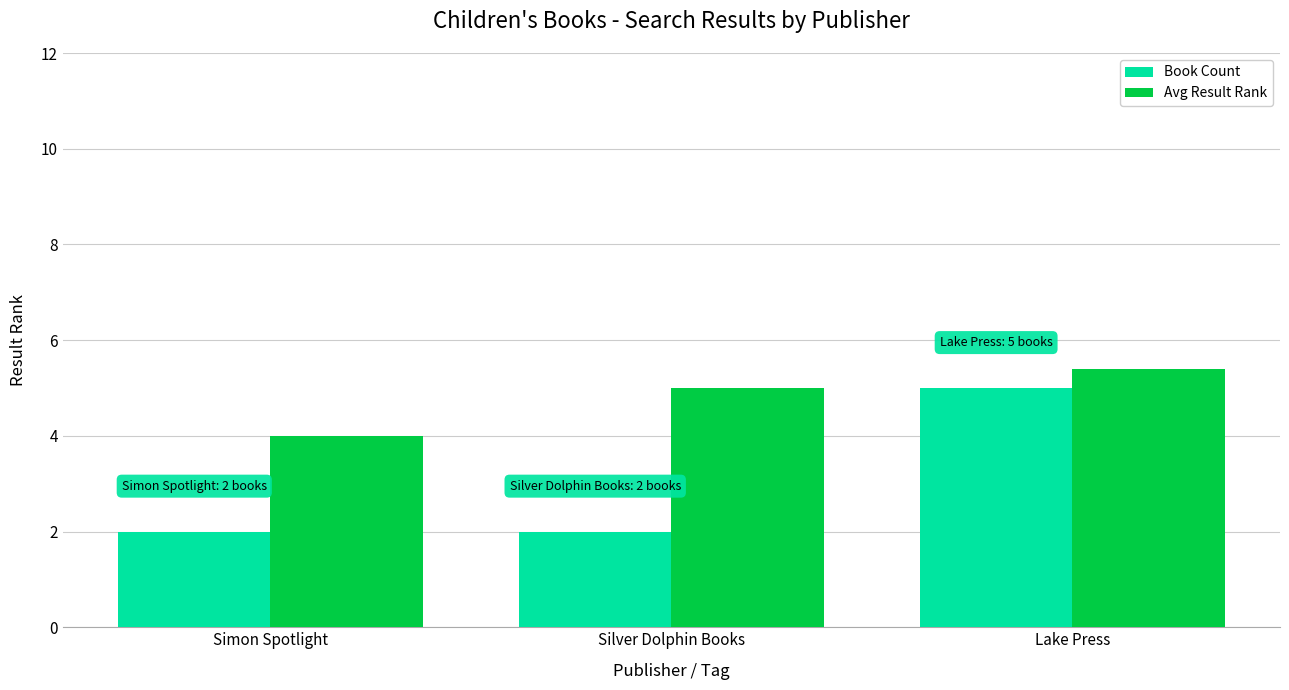

What position from the right is Silver Dolphin Books?

2